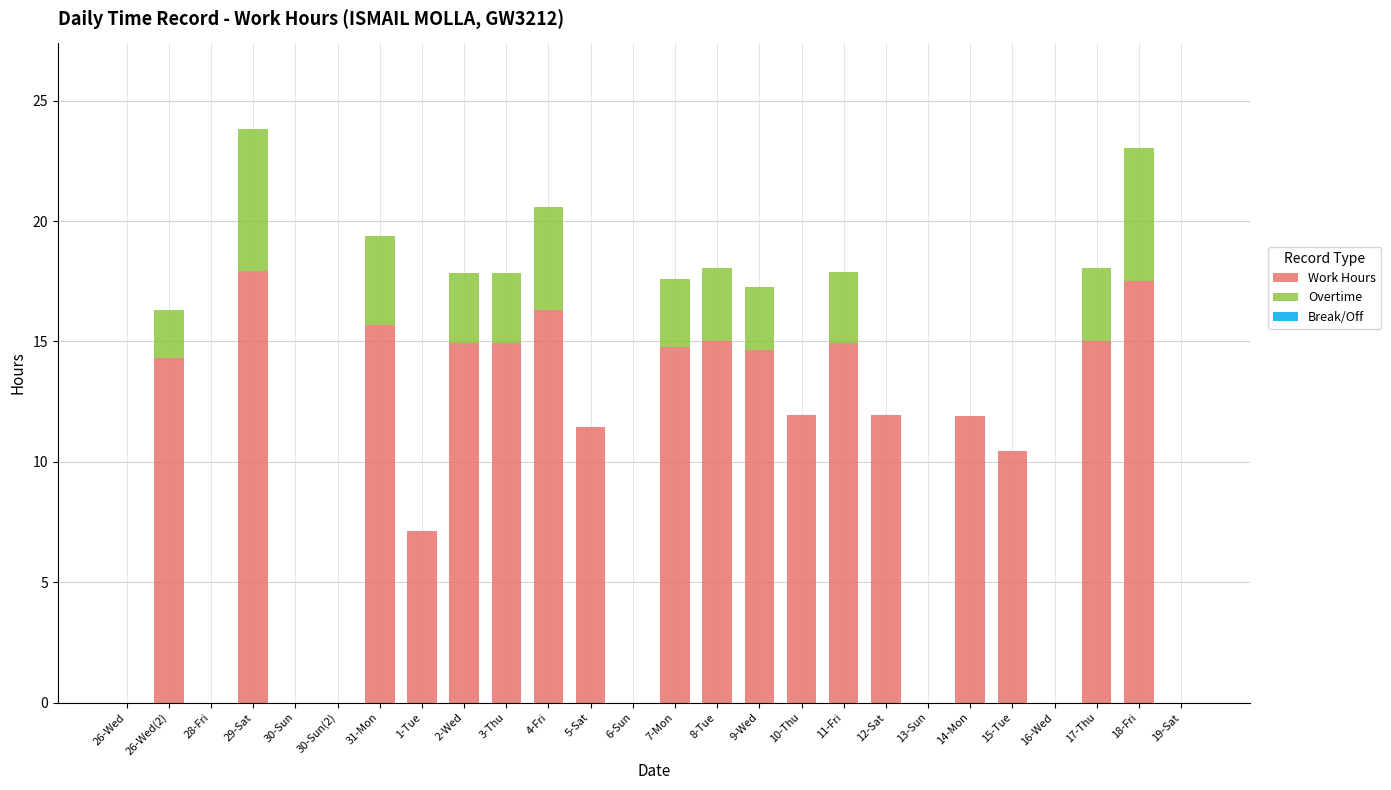

How many data points does each series have?

26